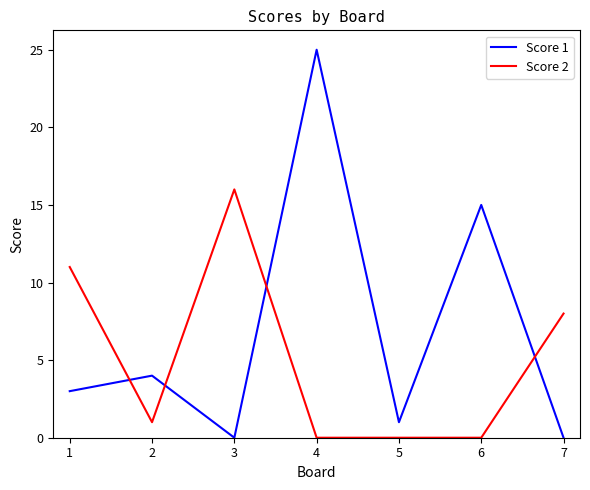

Which label corresponds to the largest value in the chart?

4